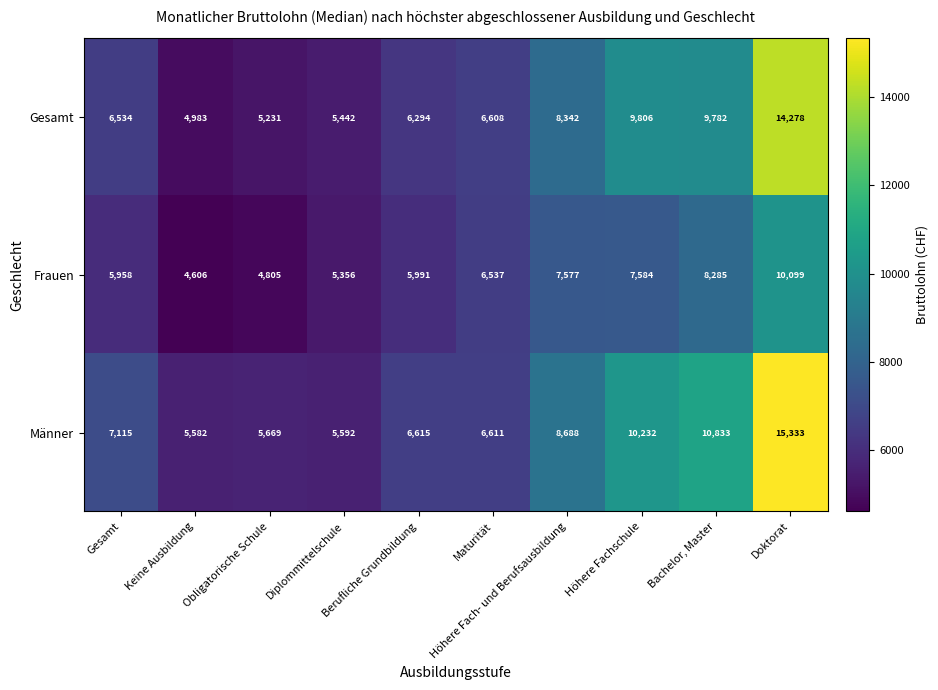

Rank the series at Maturität from highest to lowest value.

Männer, Gesamt, Frauen